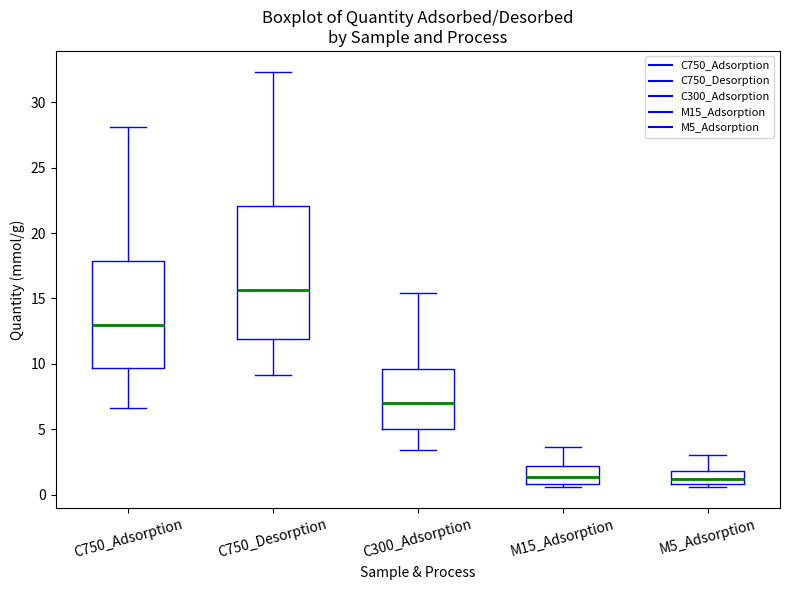

Where is the lower edge of the box for M15_Adsorption on the y-axis? The values are not printed on the chart, so give them approximately, as read against the axis.

1.0